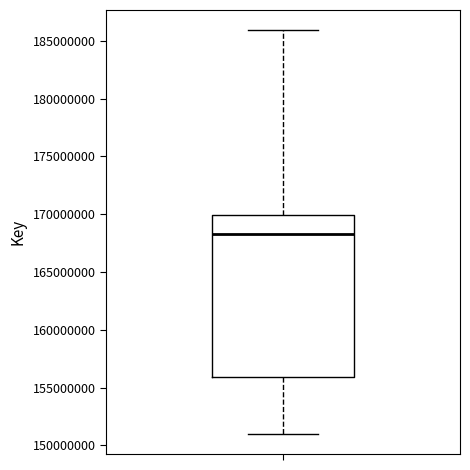

Transcribe this box plot: give where the median line is, the range the box spans, and where the two whiskers end, as read against the y-axis. The values are not printed on the chart, so give them approximately, as read against the axis.

median 168500000, box 156000000 to 170000000, whiskers 151000000 to 186000000